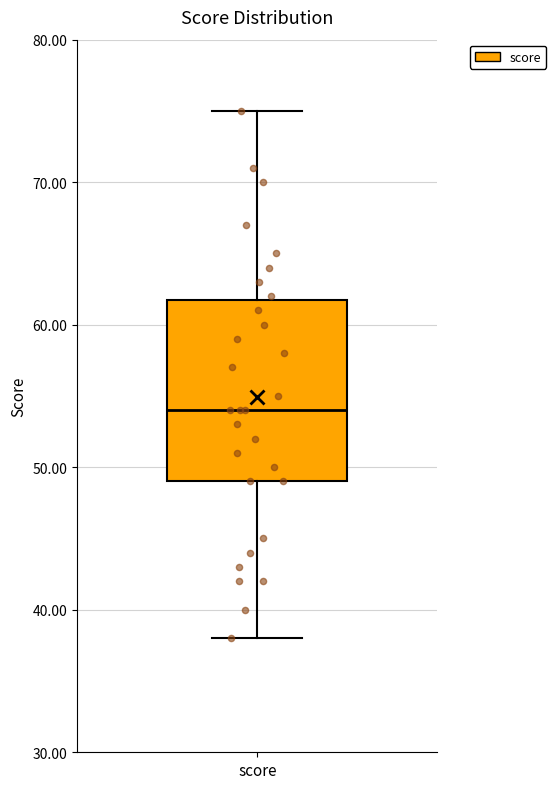

Where is the lower edge of the box for score on the y-axis? The values are not printed on the chart, so give them approximately, as read against the axis.

49